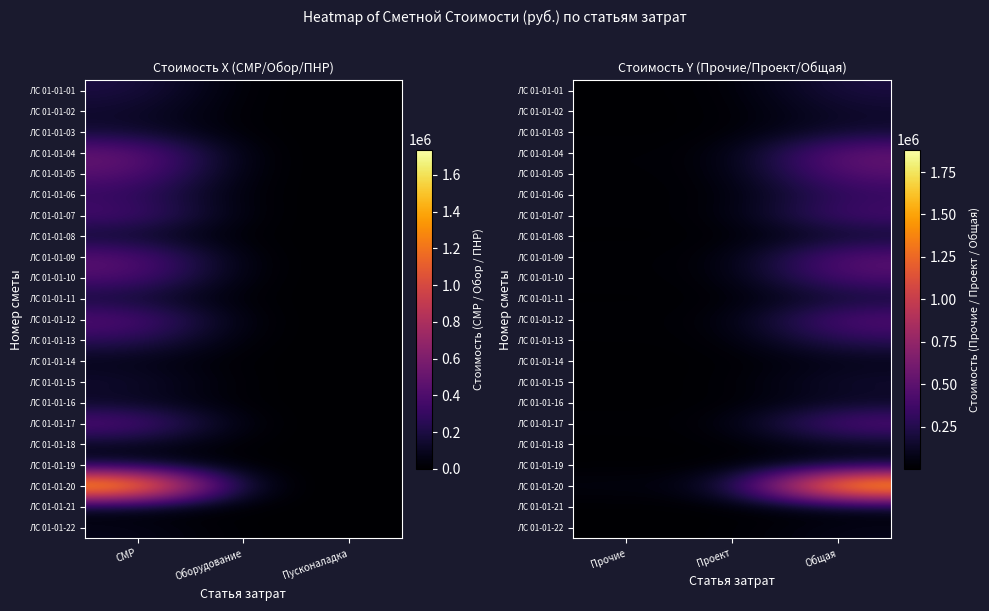

Which series has the widest spread of values?

ЛС 01-01-20